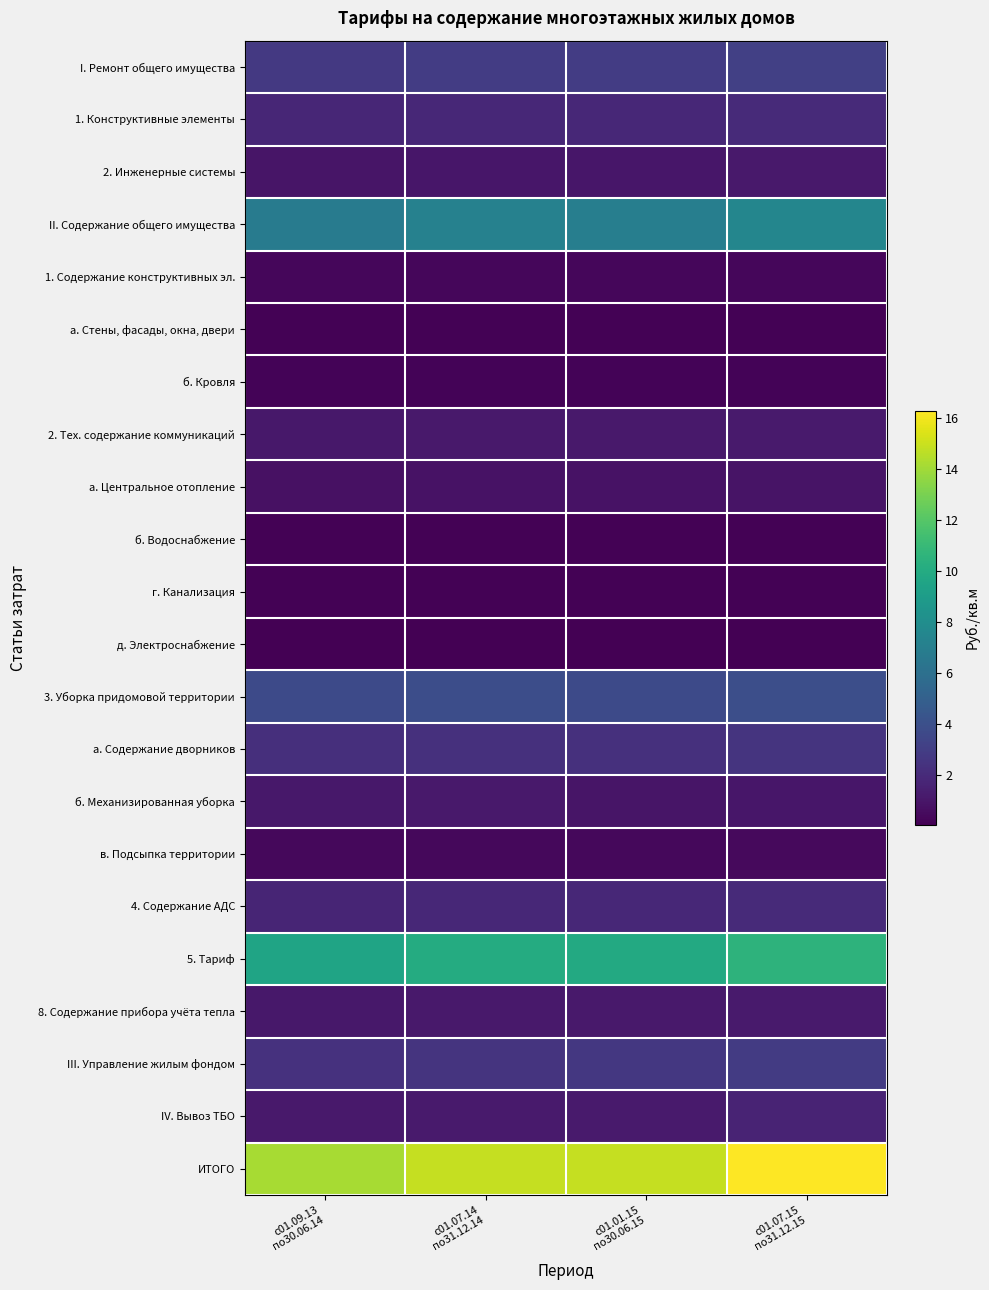

Reading left to right, extract all data points from this chart.

I. Ремонт общего имущества: с01.09.13
по30.06.14=2.7	с01.07.14
по31.12.14=2.9	с01.01.15
по30.06.15=2.9	с01.07.15
по31.12.15=3.1
1. Конструктивные элементы: с01.09.13
по30.06.14=1.8	с01.07.14
по31.12.14=1.9	с01.01.15
по30.06.15=1.9	с01.07.15
по31.12.15=2.0
2. Инженерные системы: с01.09.13
по30.06.14=1.0	с01.07.14
по31.12.14=1.1	с01.01.15
по30.06.15=1.1	с01.07.15
по31.12.15=1.1
II. Содержание общего имущества: с01.09.13
по30.06.14=6.8	с01.07.14
по31.12.14=7.2	с01.01.15
по30.06.15=7.0	с01.07.15
по31.12.15=7.5
1. Содержание конструктивных эл.: с01.09.13
по30.06.14=0.3	с01.07.14
по31.12.14=0.3	с01.01.15
по30.06.15=0.3	с01.07.15
по31.12.15=0.3
а. Стены, фасады, окна, двери: с01.09.13
по30.06.14=0.1	с01.07.14
по31.12.14=0.1	с01.01.15
по30.06.15=0.1	с01.07.15
по31.12.15=0.1
б. Кровля: с01.09.13
по30.06.14=0.2	с01.07.14
по31.12.14=0.2	с01.01.15
по30.06.15=0.2	с01.07.15
по31.12.15=0.2
2. Тех. содержание коммуникаций: с01.09.13
по30.06.14=1.1	с01.07.14
по31.12.14=1.1	с01.01.15
по30.06.15=1.1	с01.07.15
по31.12.15=1.2
а. Центральное отопление: с01.09.13
по30.06.14=0.8	с01.07.14
по31.12.14=0.8	с01.01.15
по30.06.15=0.8	с01.07.15
по31.12.15=0.9
б. Водоснабжение: с01.09.13
по30.06.14=0.1	с01.07.14
по31.12.14=0.1	с01.01.15
по30.06.15=0.1	с01.07.15
по31.12.15=0.1
г. Канализация: с01.09.13
по30.06.14=0.1	с01.07.14
по31.12.14=0.1	с01.01.15
по30.06.15=0.1	с01.07.15
по31.12.15=0.1
д. Электроснабжение: с01.09.13
по30.06.14=0.0	с01.07.14
по31.12.14=0.0	с01.01.15
по30.06.15=0.0	с01.07.15
по31.12.15=0.0
3. Уборка придомовой территории: с01.09.13
по30.06.14=3.7	с01.07.14
по31.12.14=3.9	с01.01.15
по30.06.15=3.7	с01.07.15
по31.12.15=4.0
а. Содержание дворников: с01.09.13
по30.06.14=2.2	с01.07.14
по31.12.14=2.3	с01.01.15
по30.06.15=2.3	с01.07.15
по31.12.15=2.5
б. Механизированная уборка: с01.09.13
по30.06.14=1.1	с01.07.14
по31.12.14=1.1	с01.01.15
по30.06.15=1.0	с01.07.15
по31.12.15=1.0
в. Подсыпка территории: с01.09.13
по30.06.14=0.4	с01.07.14
по31.12.14=0.4	с01.01.15
по30.06.15=0.4	с01.07.15
по31.12.15=0.4
4. Содержание АДС: с01.09.13
по30.06.14=1.8	с01.07.14
по31.12.14=1.8	с01.01.15
по30.06.15=1.8	с01.07.15
по31.12.15=2.0
5. Тариф: с01.09.13
по30.06.14=9.6	с01.07.14
по31.12.14=10.1	с01.01.15
по30.06.15=9.9	с01.07.15
по31.12.15=10.6
8. Содержание прибора учёта тепла: с01.09.13
по30.06.14=1.1	с01.07.14
по31.12.14=1.1	с01.01.15
по30.06.15=1.1	с01.07.15
по31.12.15=1.2
III. Управление жилым фондом: с01.09.13
по30.06.14=2.4	с01.07.14
по31.12.14=2.5	с01.01.15
по30.06.15=2.7	с01.07.15
по31.12.15=2.8
IV. Вывоз ТБО: с01.09.13
по30.06.14=1.2	с01.07.14
по31.12.14=1.2	с01.01.15
по30.06.15=1.2	с01.07.15
по31.12.15=1.6
ИТОГО: с01.09.13
по30.06.14=14.2	с01.07.14
по31.12.14=14.9	с01.01.15
по30.06.15=14.9	с01.07.15
по31.12.15=16.3